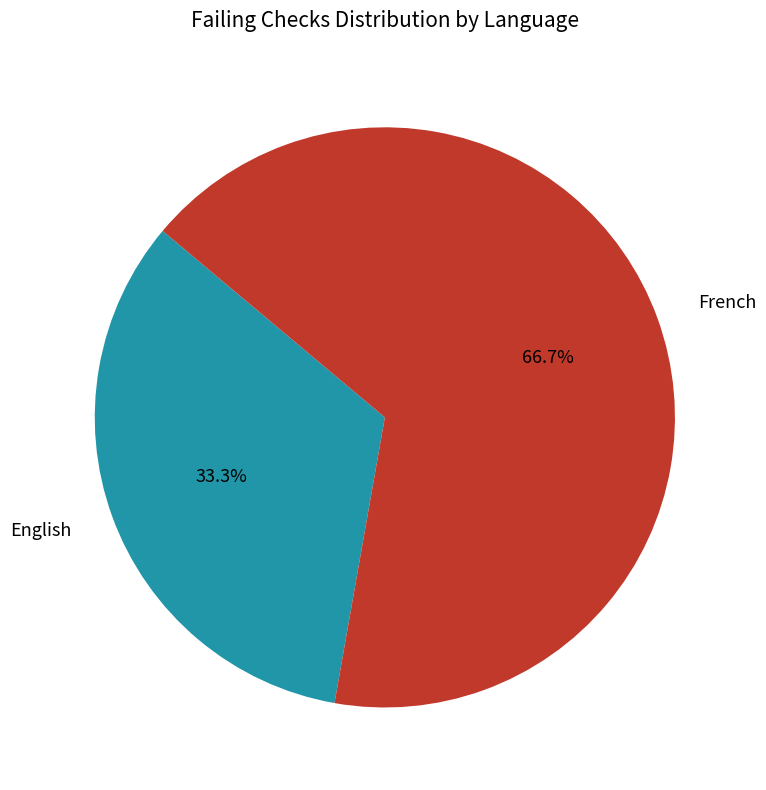

Does French represent more than half of the total?

Yes